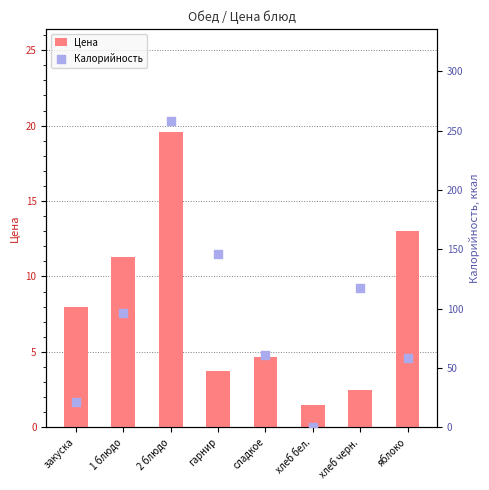

What is the total value across all series at 2 блюдо?

277.8